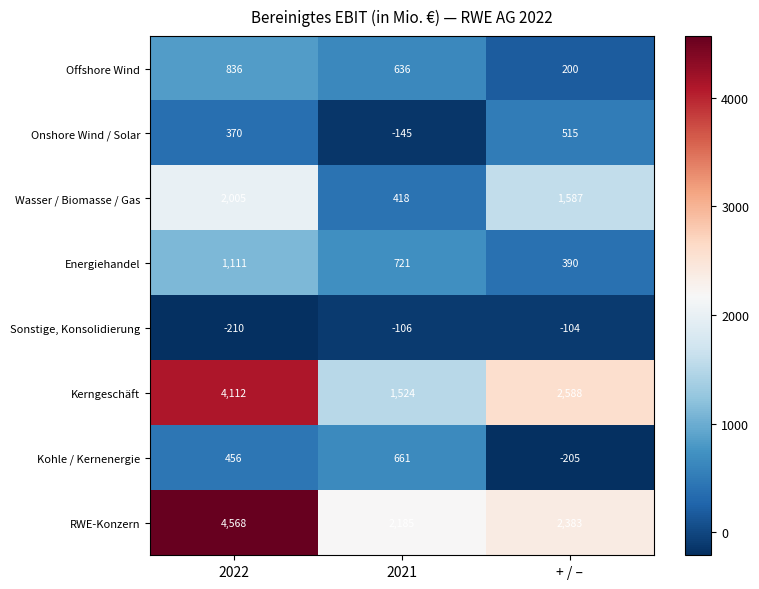

Rank the series at 2022 from highest to lowest value.

RWE-Konzern, Kerngeschäft, Wasser / Biomasse / Gas, Energiehandel, Offshore Wind, Kohle / Kernenergie, Onshore Wind / Solar, Sonstige, Konsolidierung